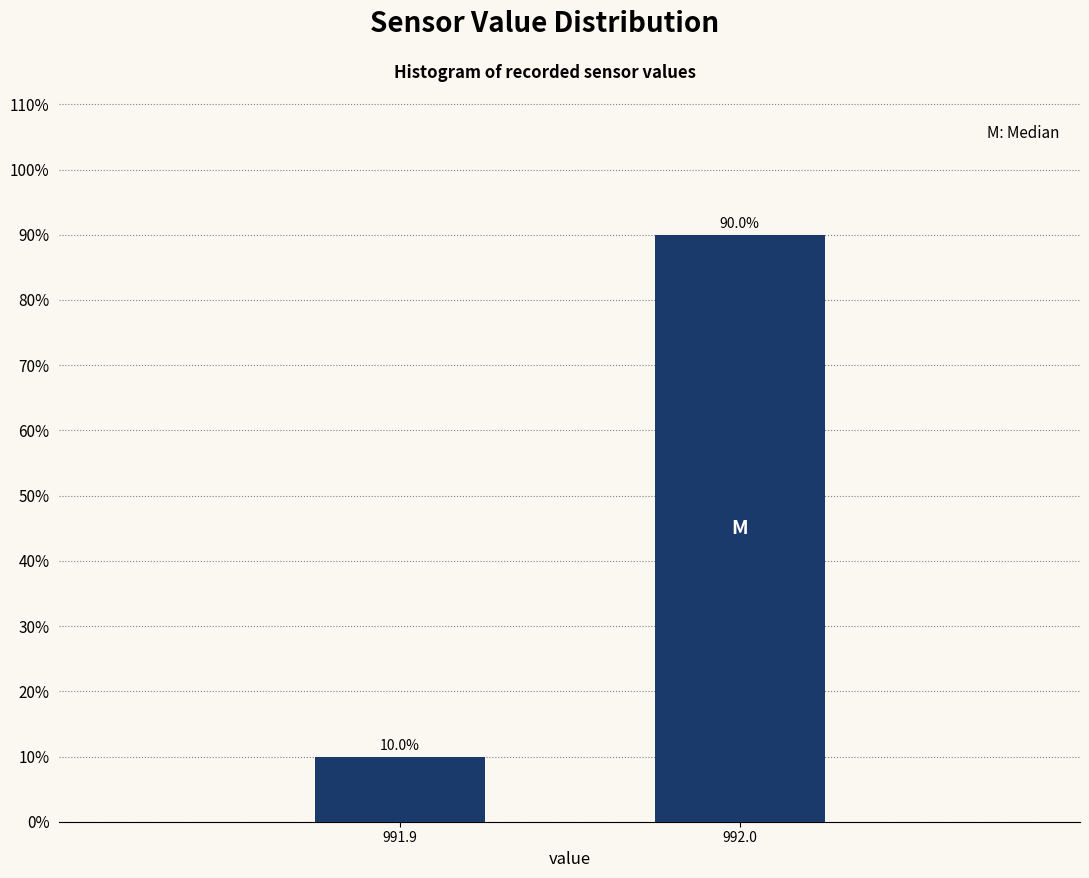

Reading right to left, transcribe all the data shown in this chart.

90	10